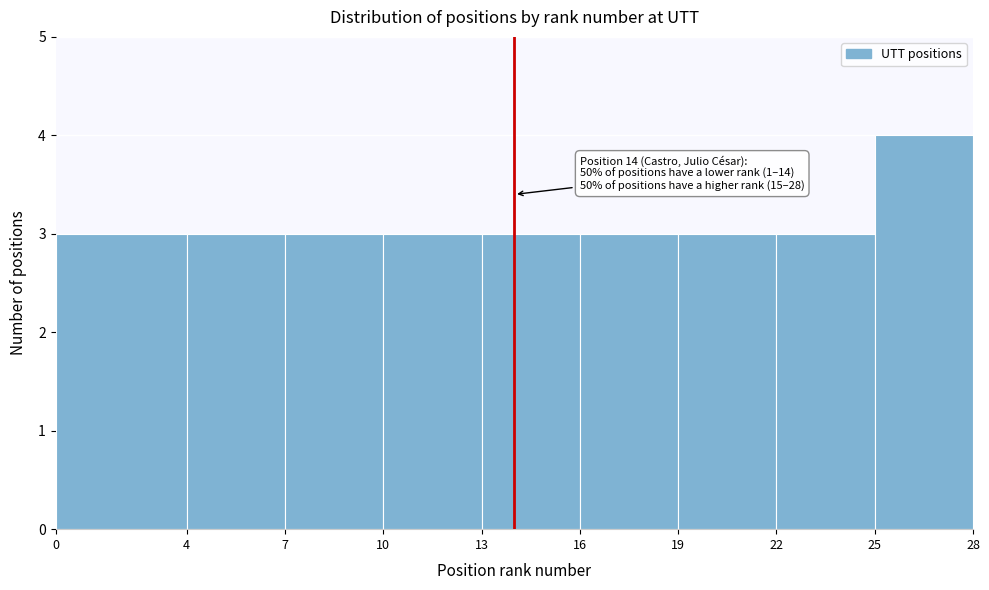

Which range on the x-axis has the tallest bar?

25 to 28